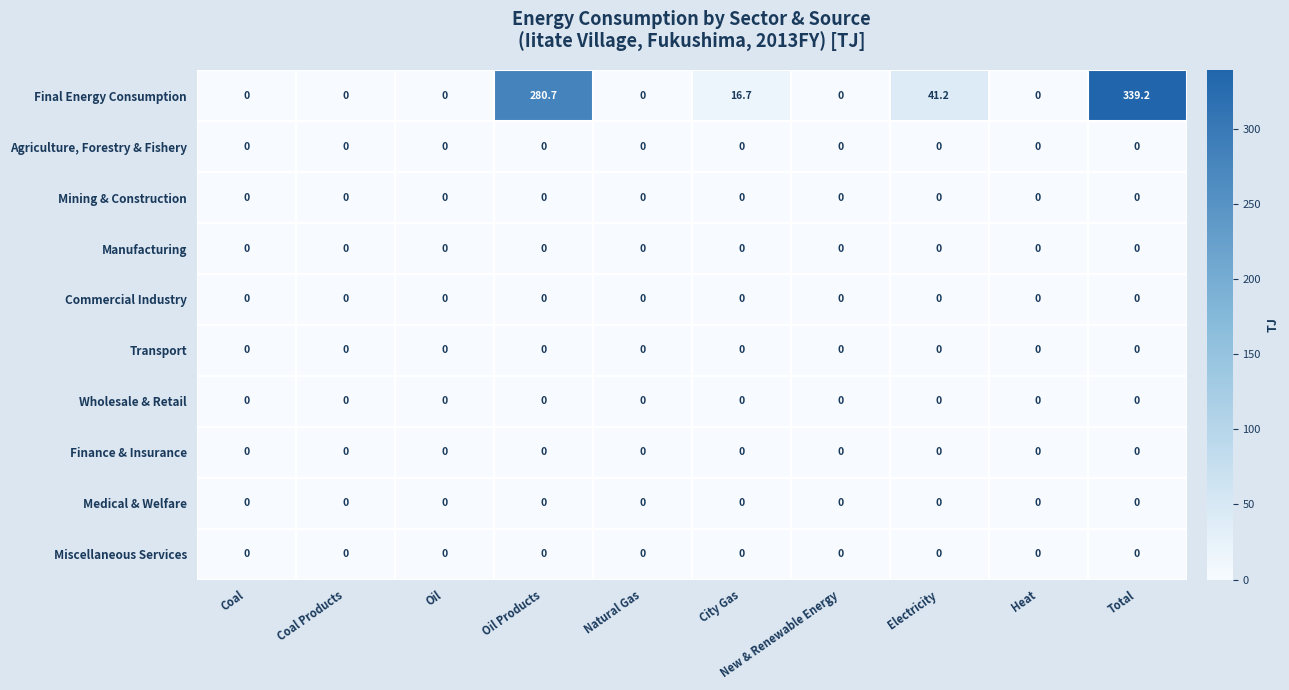

The Wholesale & Retail series shows 0.0 at Coal Products. True or false?

True